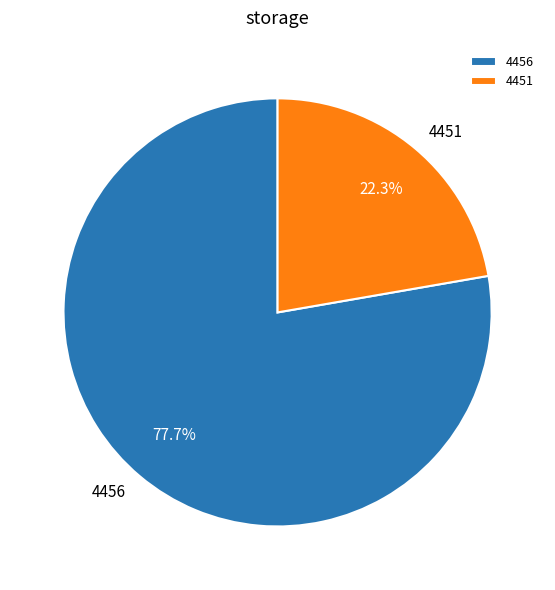

True or false: 4451 accounts for 16% of the total.

False